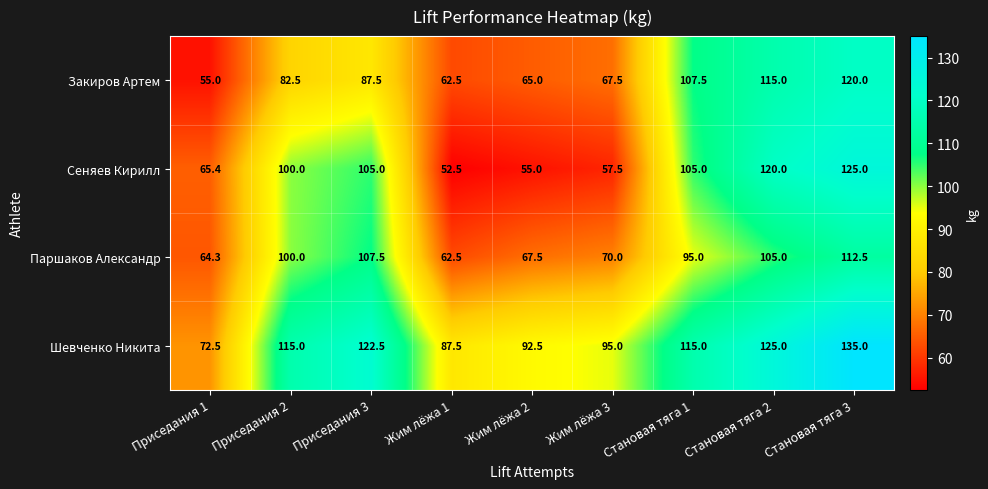

Rank the series by their maximum value, from highest to lowest.

Шевченко Никита, Сеняев Кирилл, Закиров Артем, Паршаков Александр